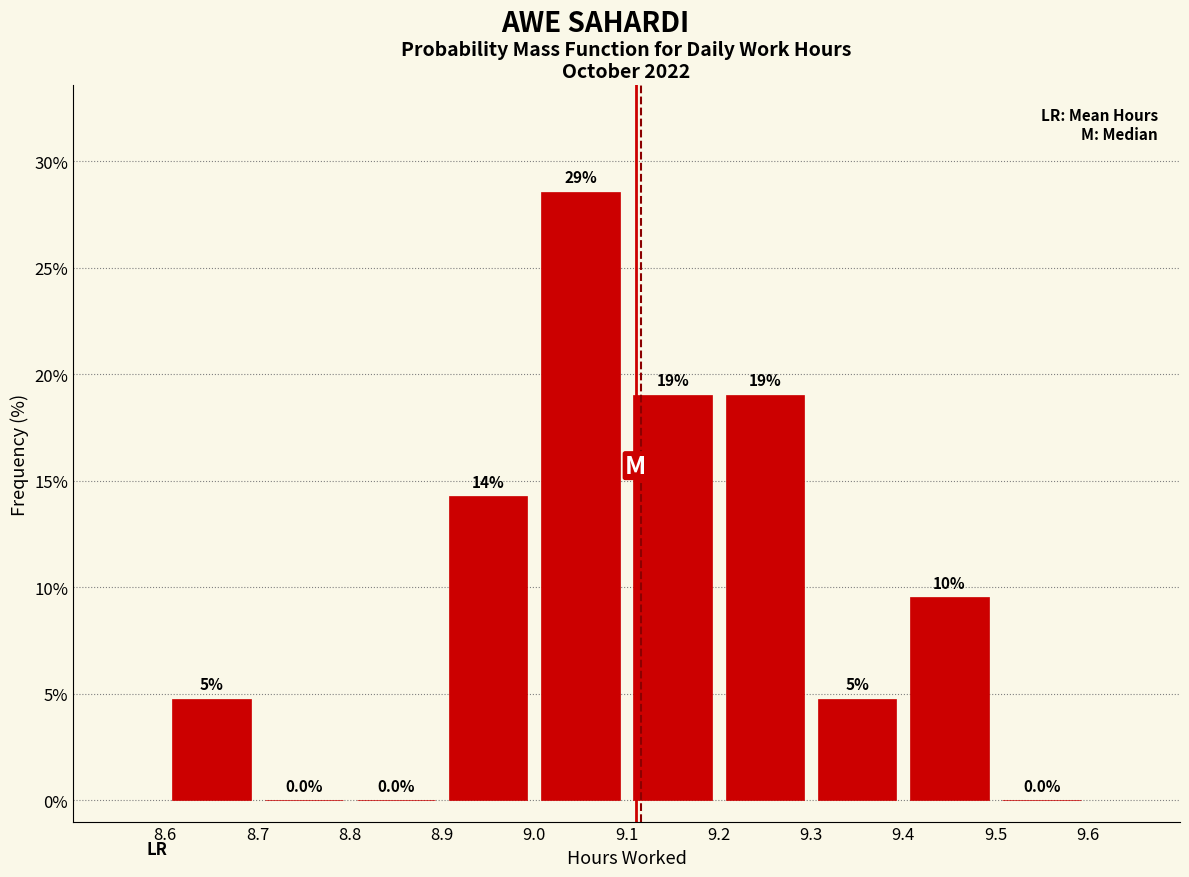

Which range on the x-axis has the tallest bar?

9.0 to 9.1